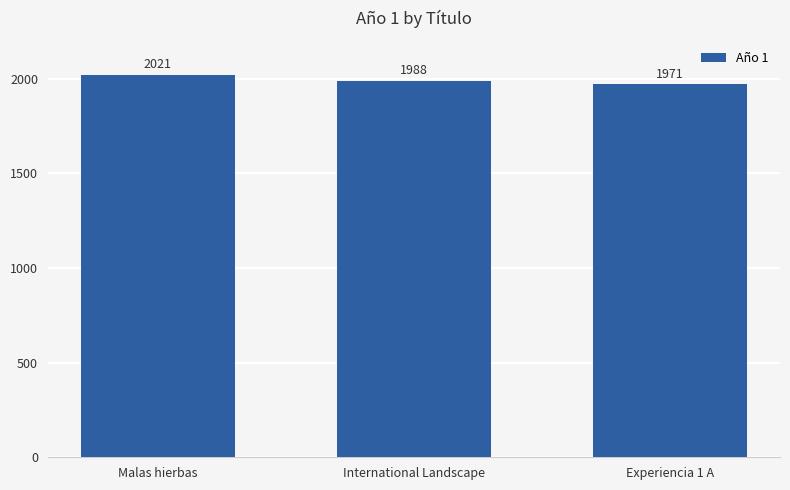

What is the label of the 1st bar from the right?

Experiencia 1 A